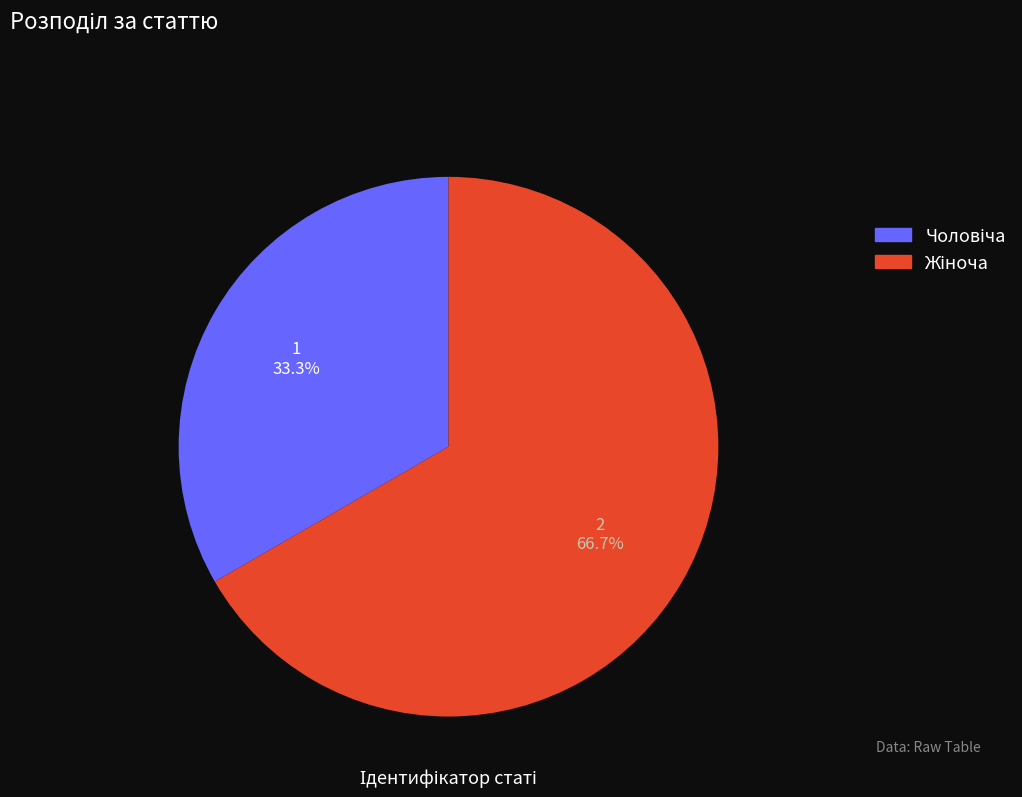

Does any single category account for the majority?

Yes